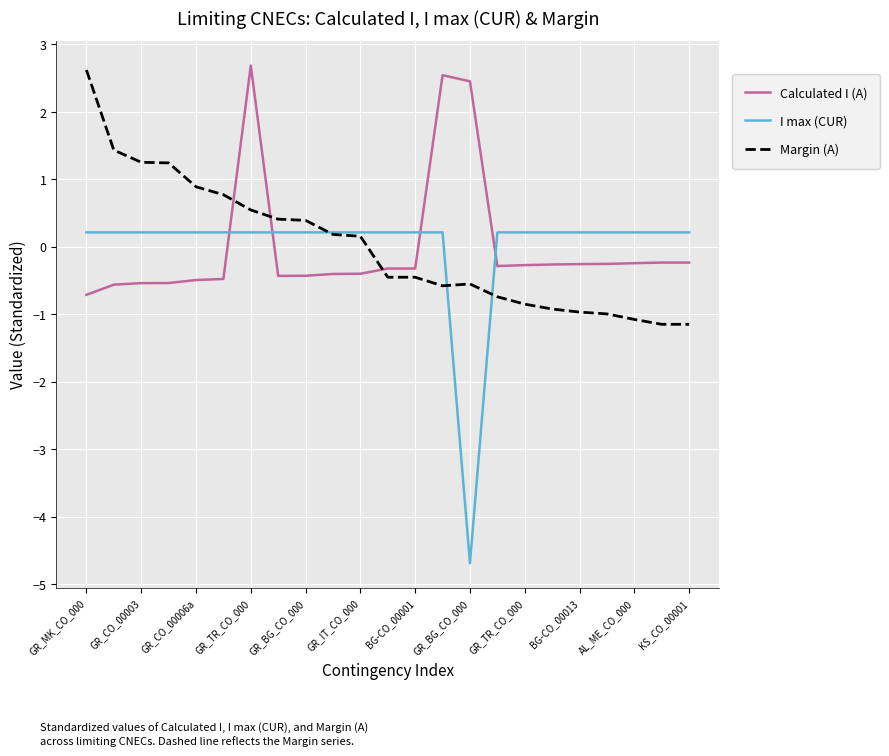

What is the highest value of the Margin (A) series?

2.6